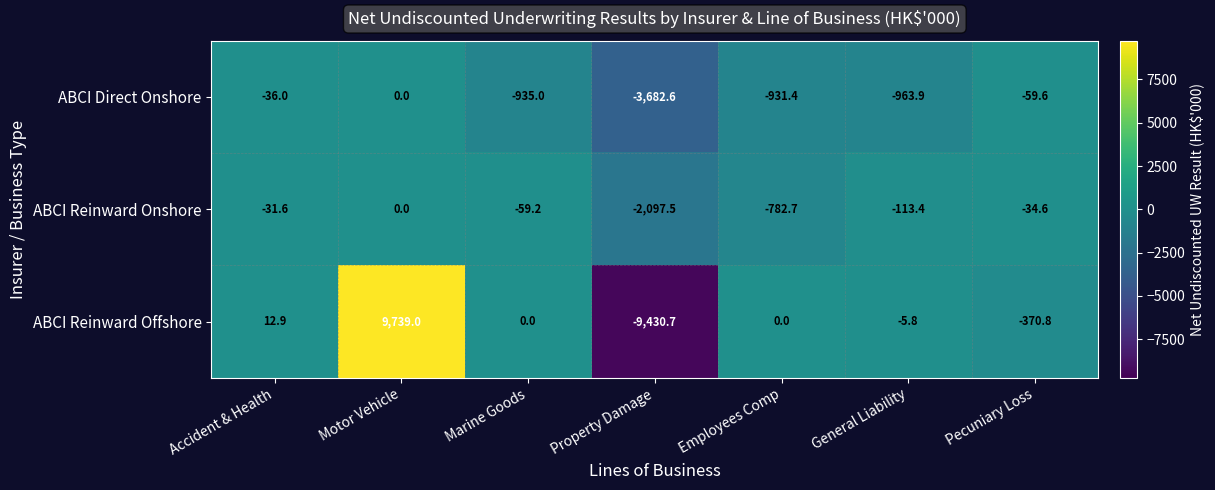

Which category has the lowest value in the ABCI Reinward Onshore series?

Property Damage